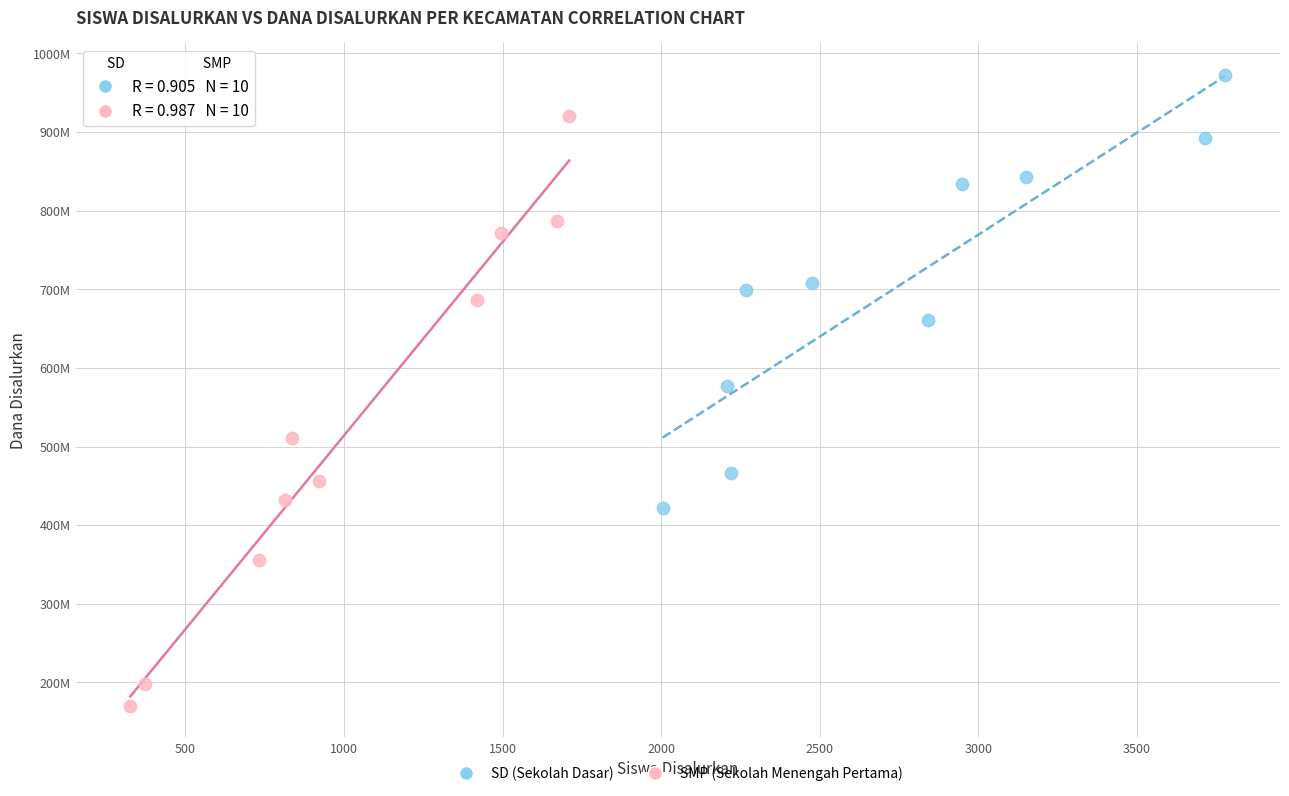

Which series reaches the maximum Y coordinate?

SD (Sekolah Dasar)